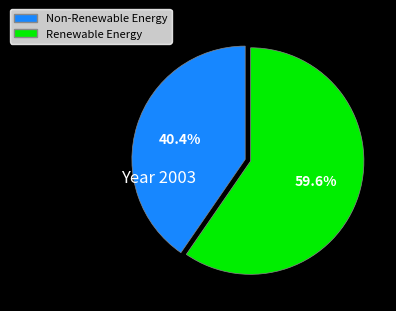

Is there a majority slice in this chart?

Yes